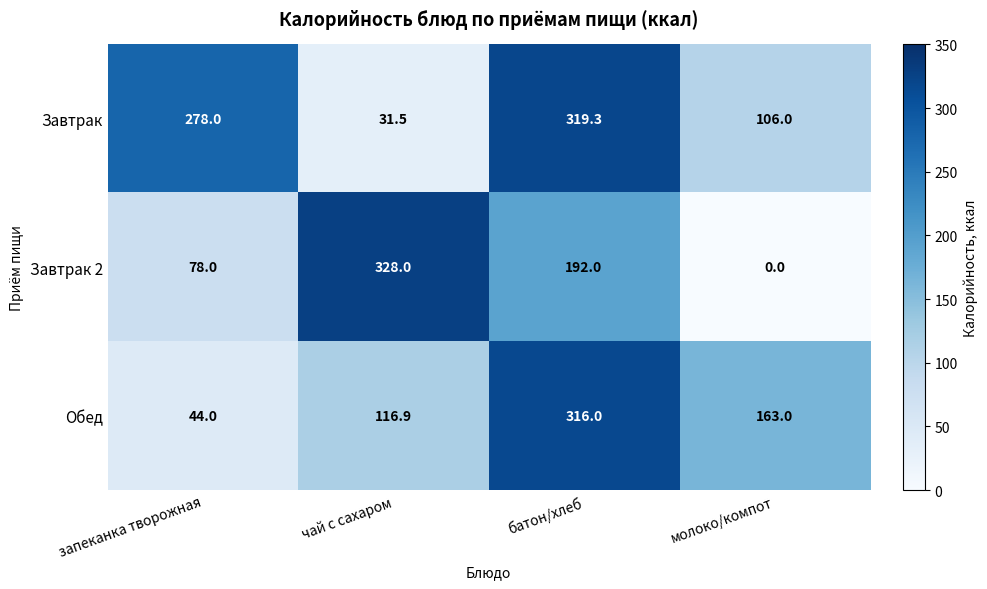

Rank the series by their average value, from lowest to highest.

Завтрак 2, Обед, Завтрак